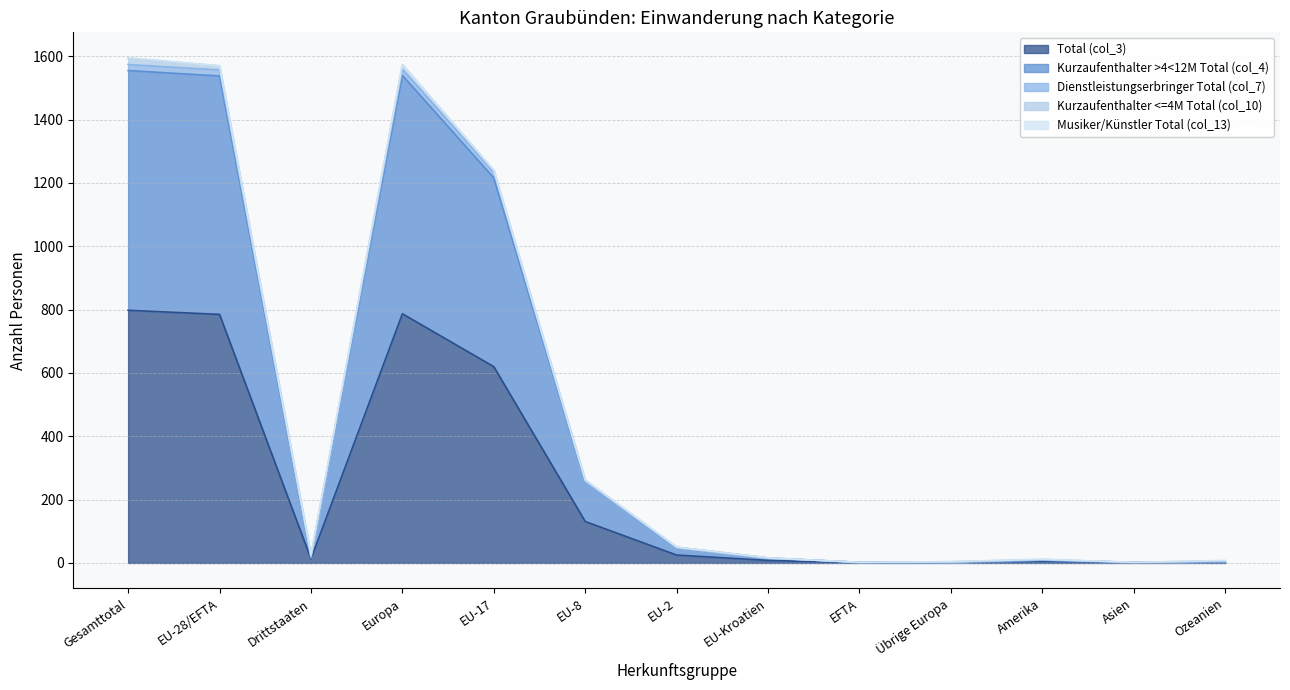

The value of Total (col_3) at Europa is 306. True or false?

False